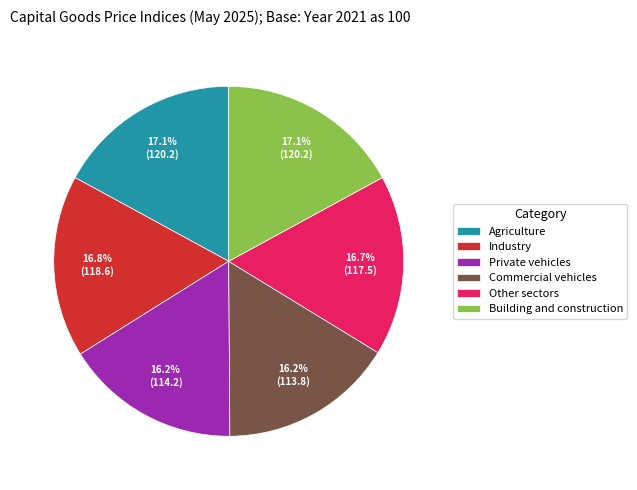

Combined, do Building and construction and Agriculture account for over 50%?

No